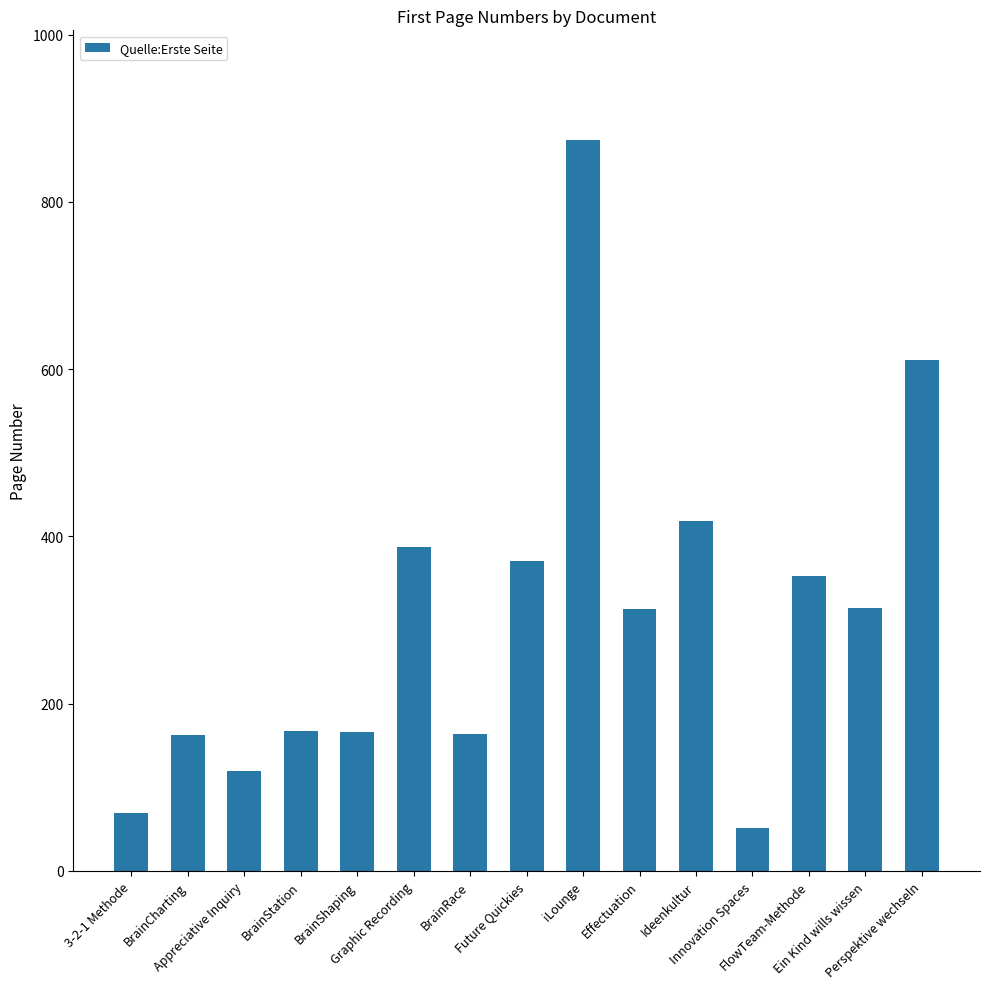

What is the change in value from Ein Kind wills wissen to Perspektive wechseln?

+297